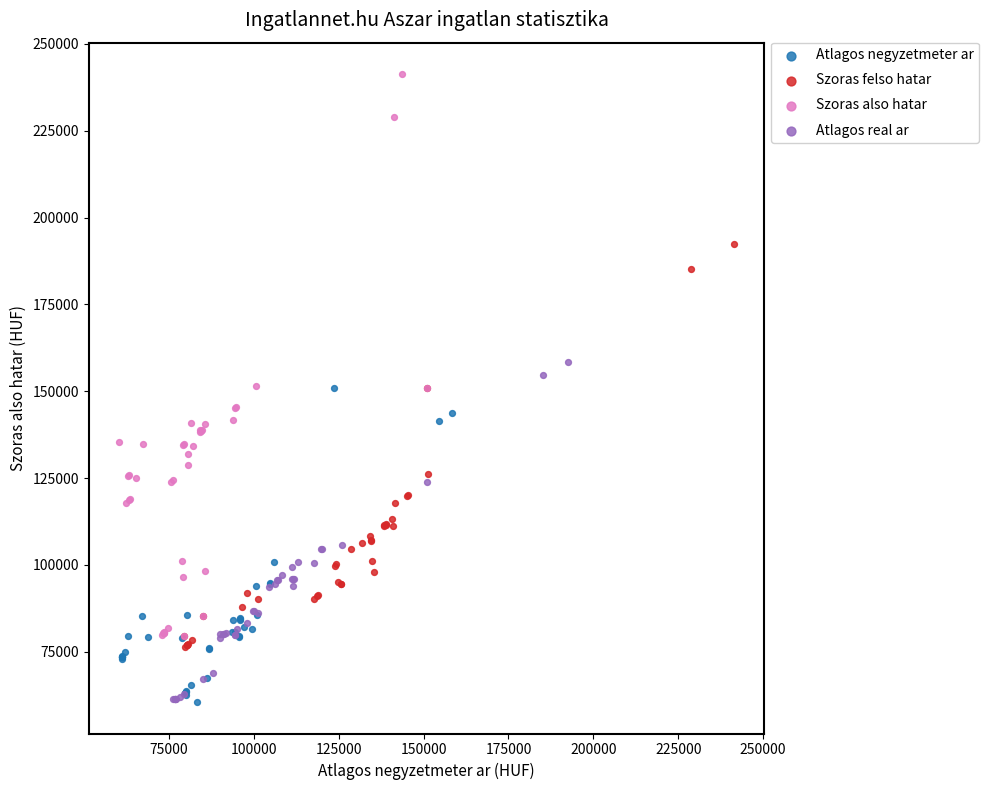

Which series contains the highest Y value?

Szoras also hatar